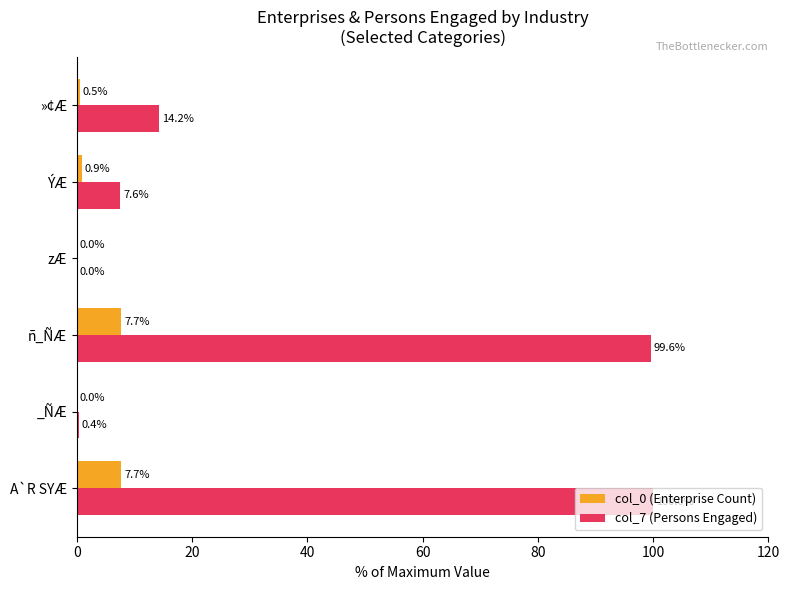

Read the col_0 (Enterprise Count) value at ÝÆ.

0.9